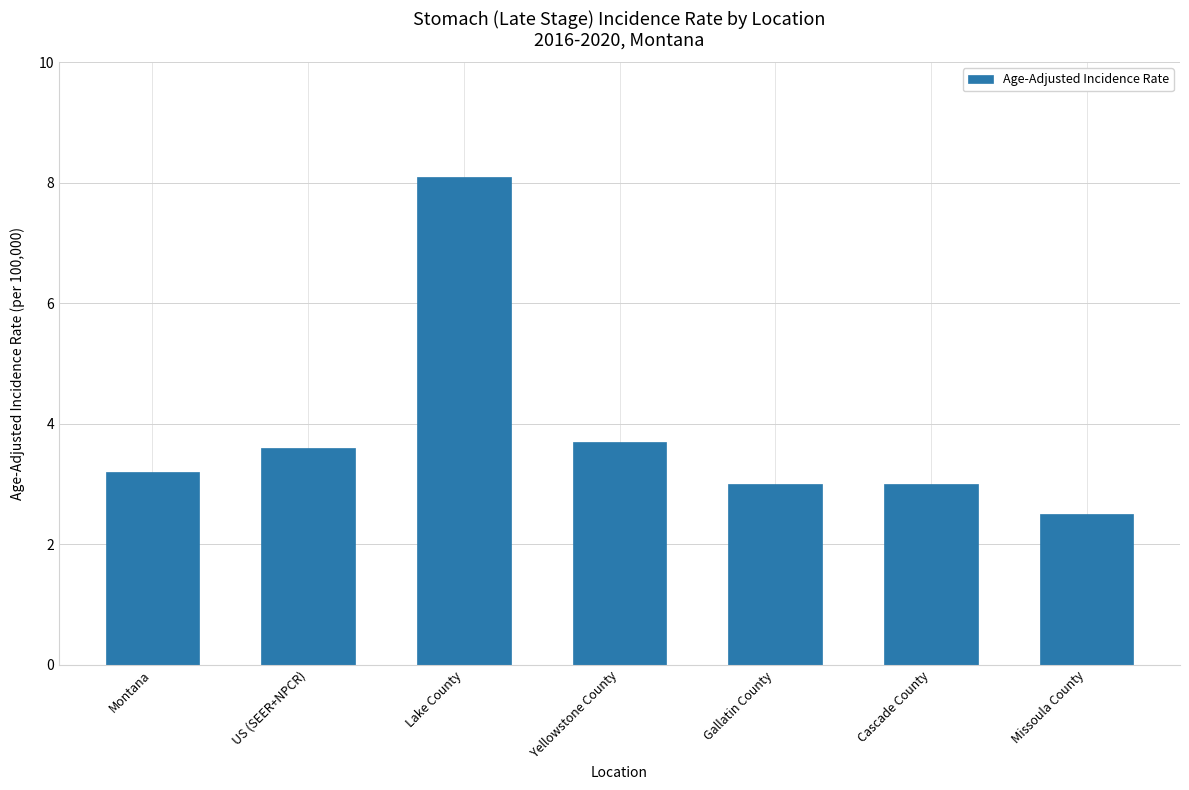

The value at Gallatin County is 4.5. True or false?

False